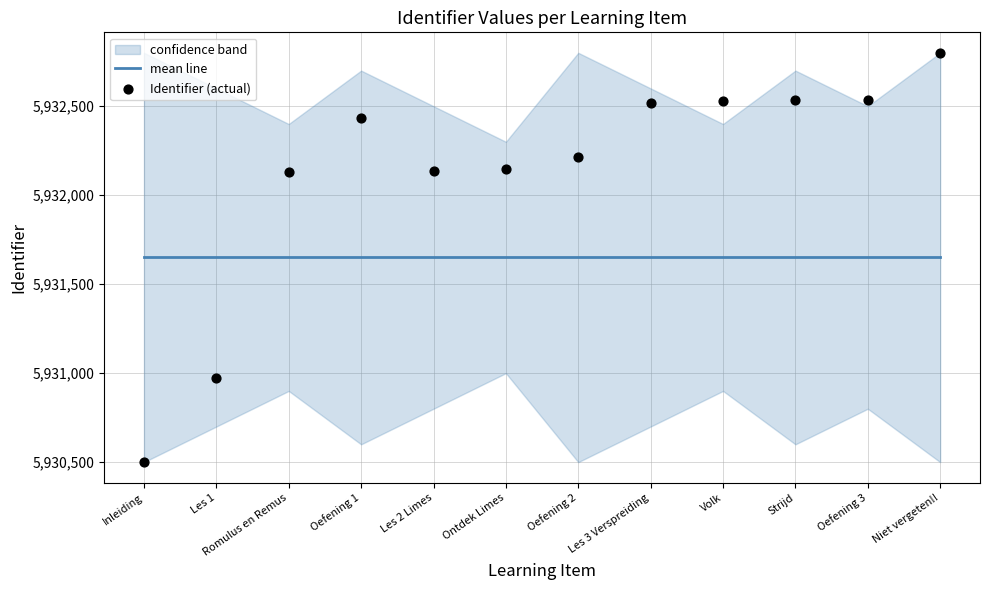

Is the value of mean line at Ontdek Limes greater than the value of Identifier (actual) at Strijd?

No